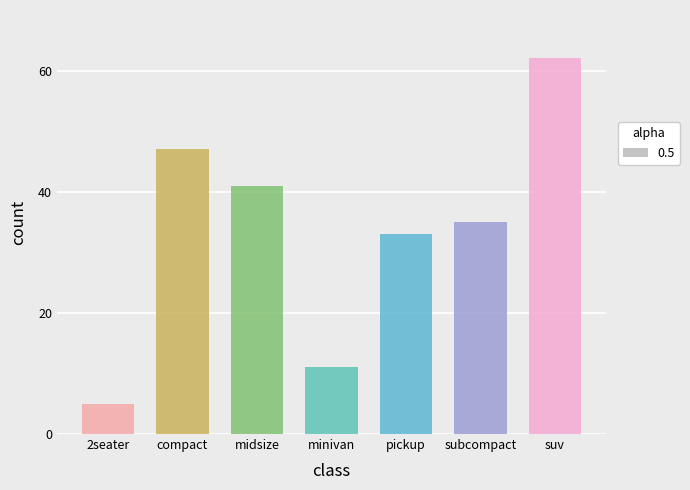

How many series are shown in this chart?

1